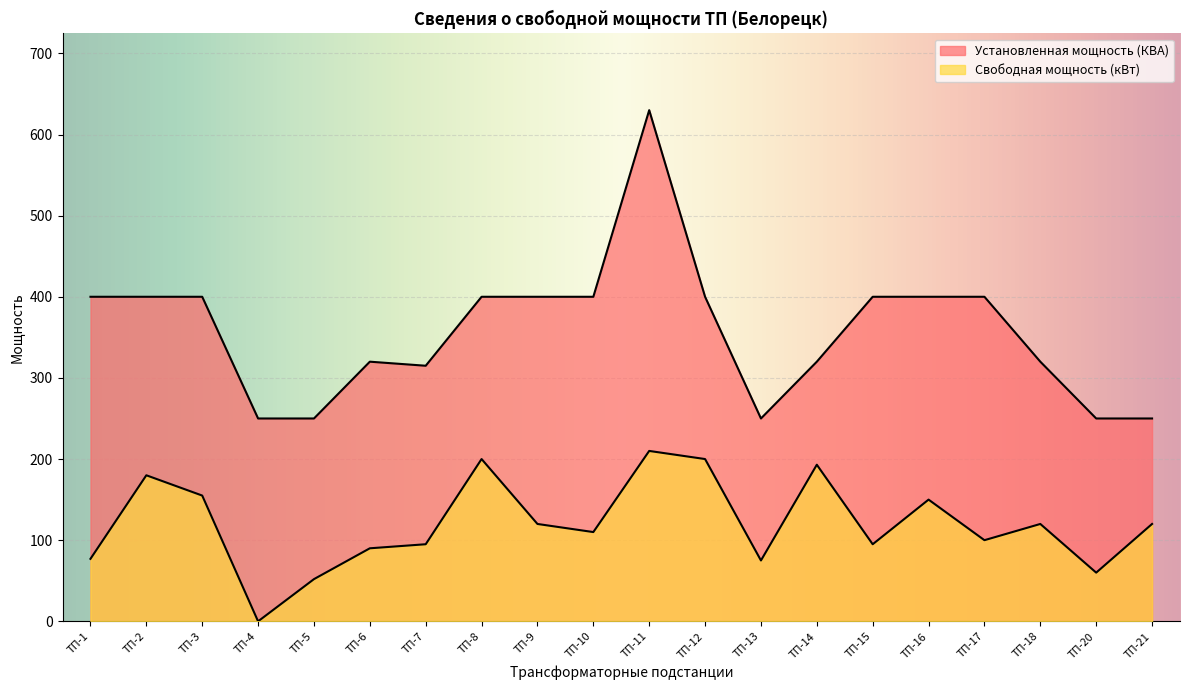

The Установленная мощность (КВА) series shows 197 at ТП-6. True or false?

False